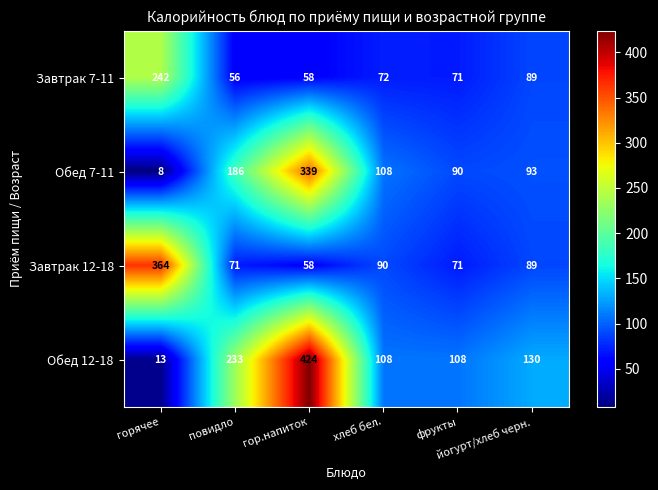

What is the maximum value shown in the chart?

424